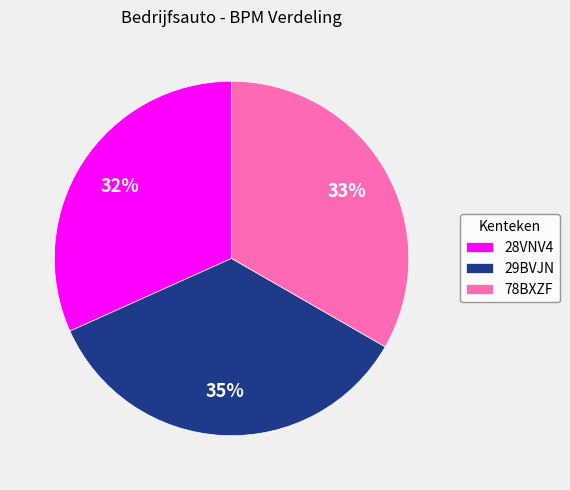

Which category has the biggest portion of the pie?

29BVJN